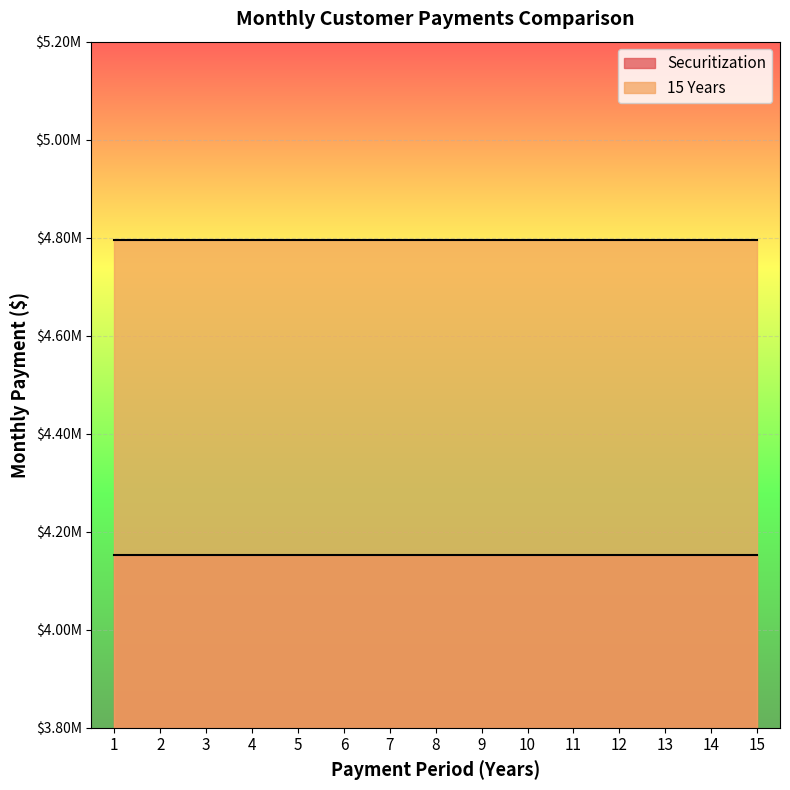

At which category is the sum across all series the highest?

1